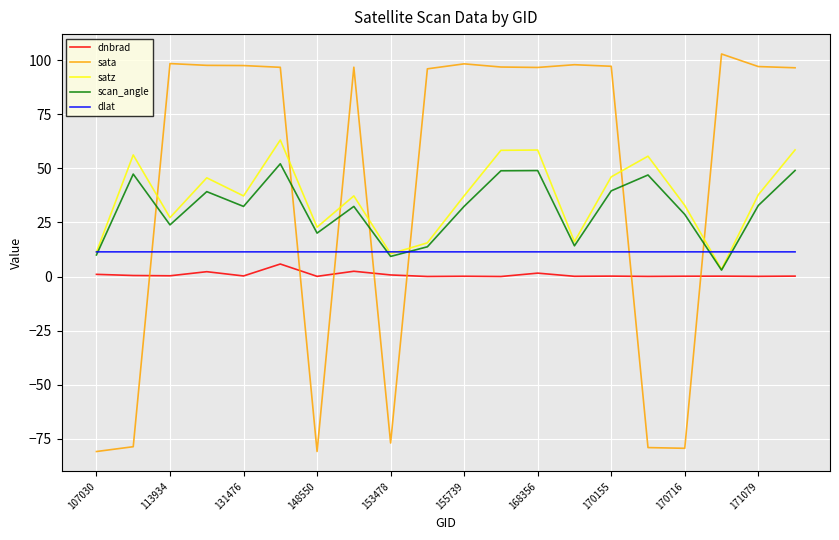

What is the minimum value shown in the chart?

-80.9